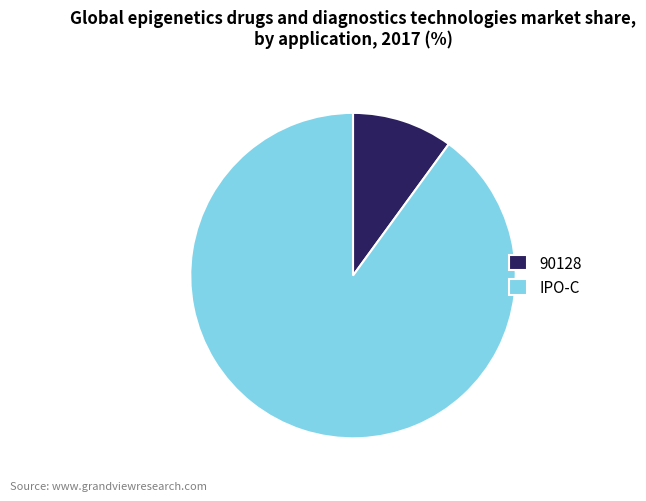

Rank the categories by value from lowest to highest.

90128, IPO-C